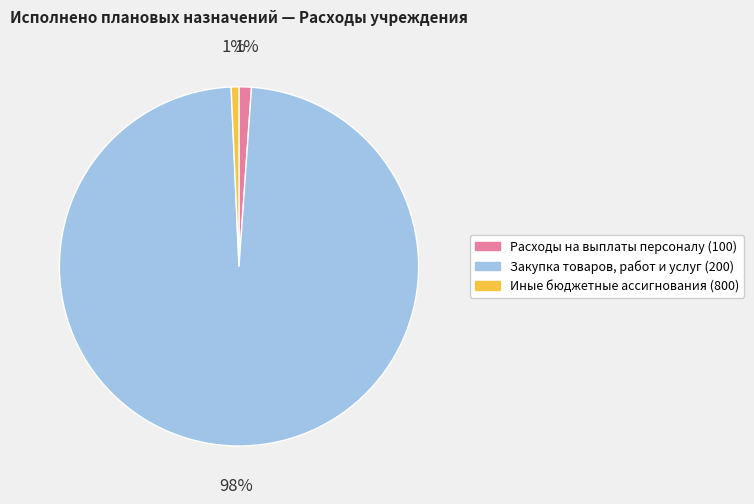

What is the largest slice in the pie chart?

Закупка товаров, работ и услуг (200)